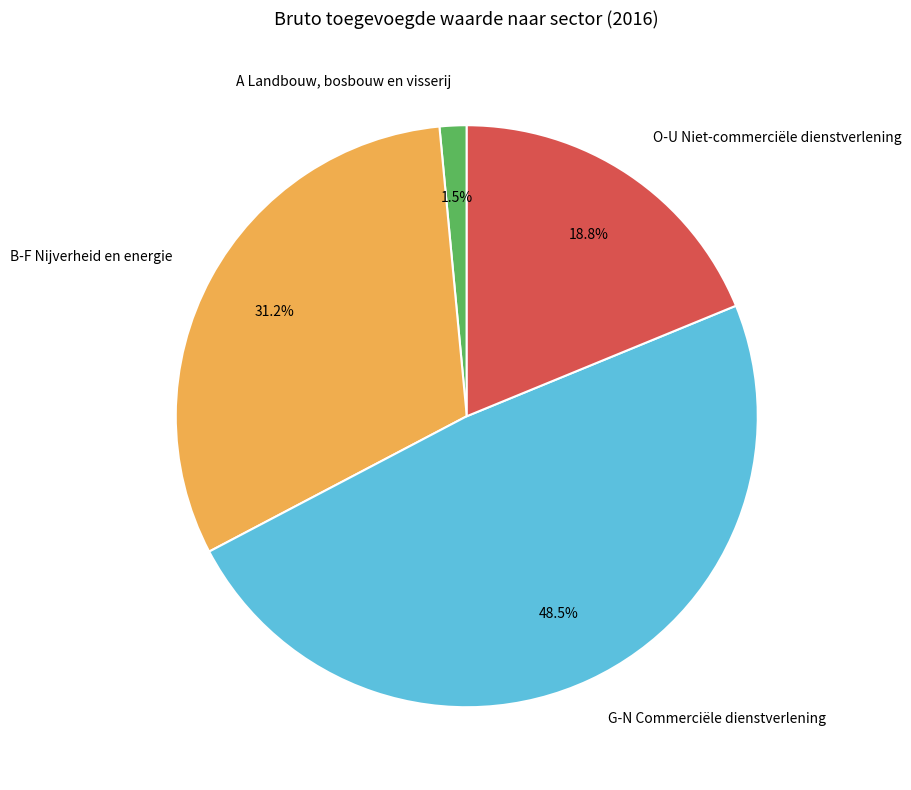

What is the largest slice in the pie chart?

G-N Commerciële dienstverlening